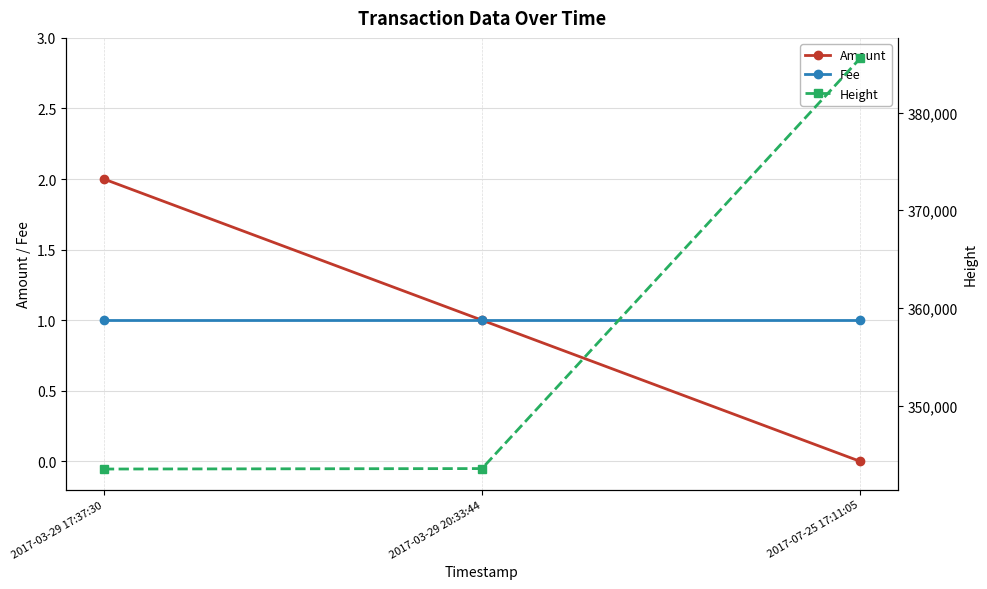

What are all the series names shown in the legend?

Amount, Fee, Height